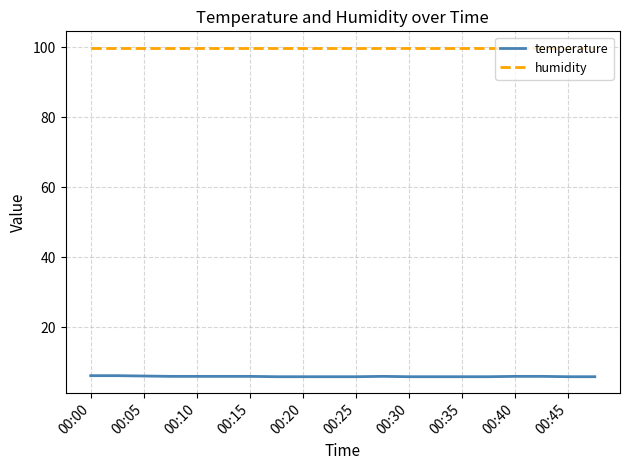

What is the maximum value shown in the chart?

99.9